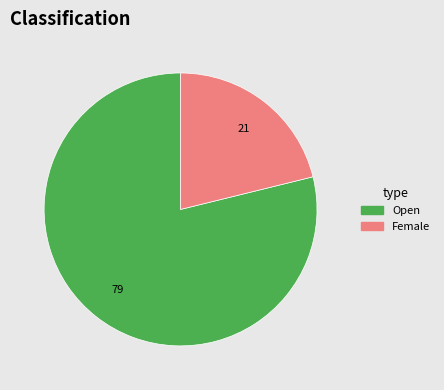

Do Open and Female together represent more than half of the pie?

Yes